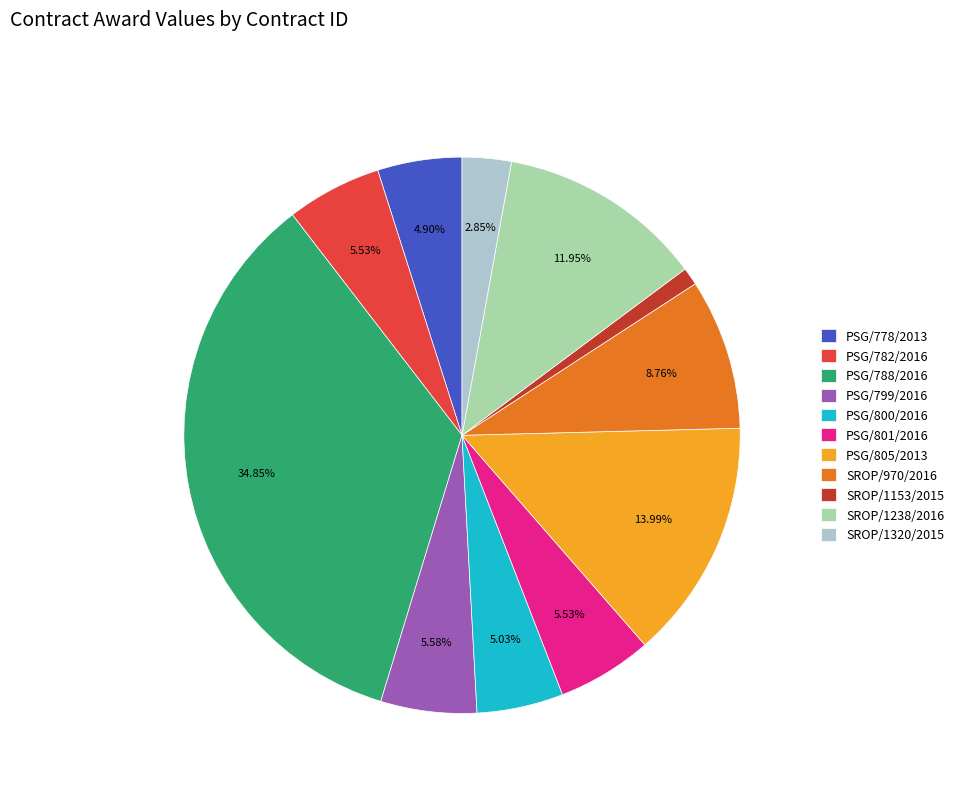

To the nearest percent, what is the difference between the largest and smallest slice percentages?

34%